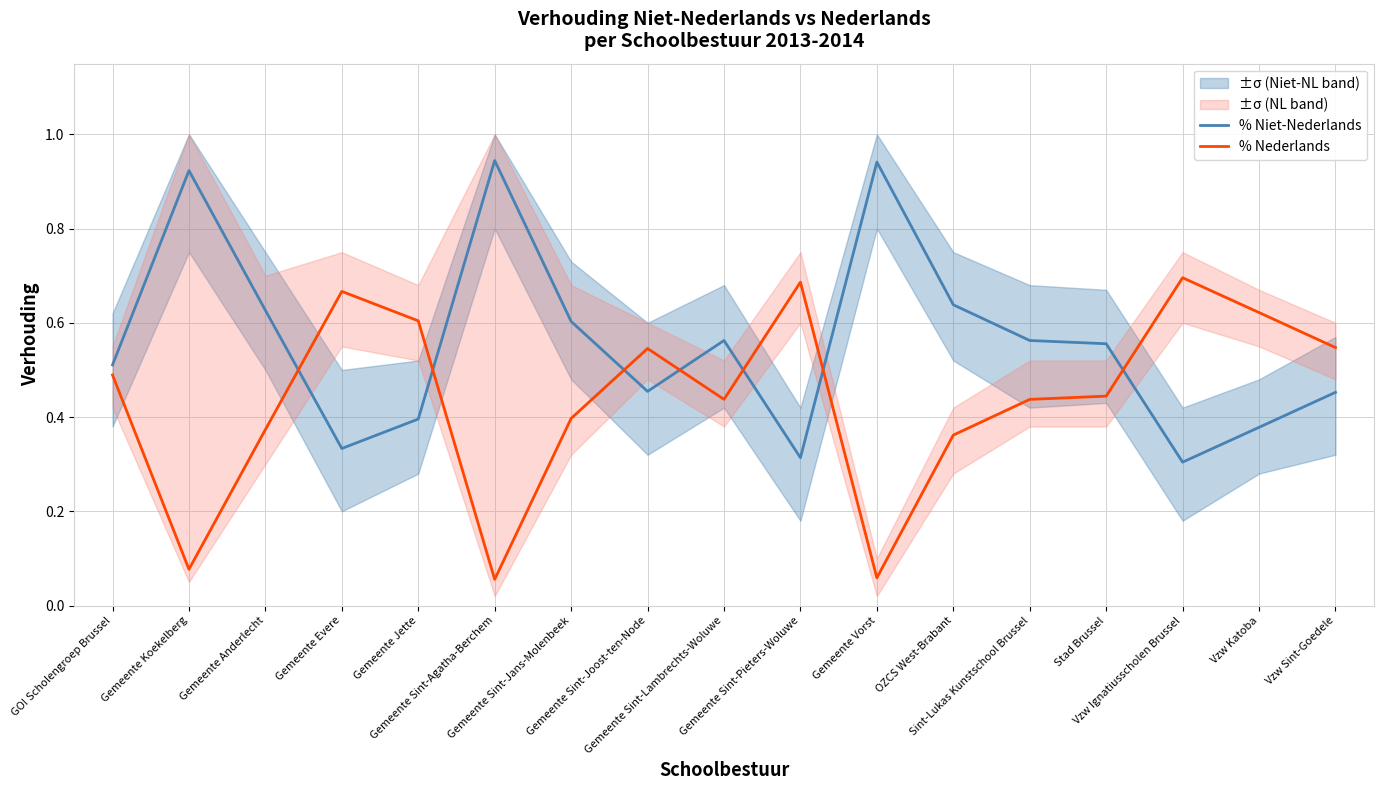

Rank the series by their maximum value, from highest to lowest.

% Niet-Nederlands, % Nederlands